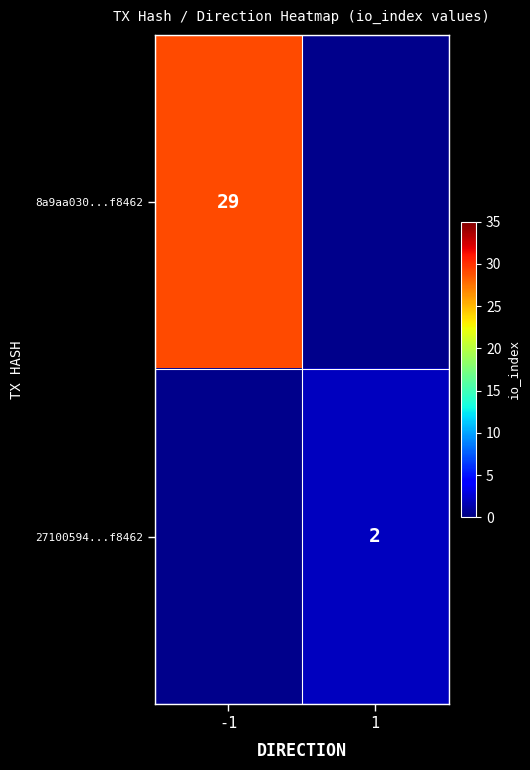

Which category has the highest value across all series?

-1